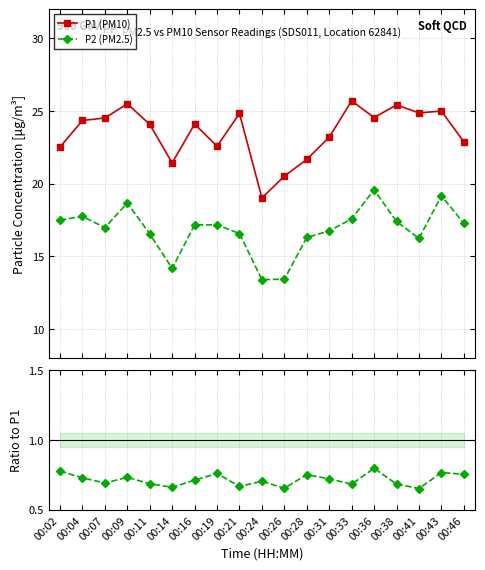

How many values in the P1 (PM10) series are below 24?

8